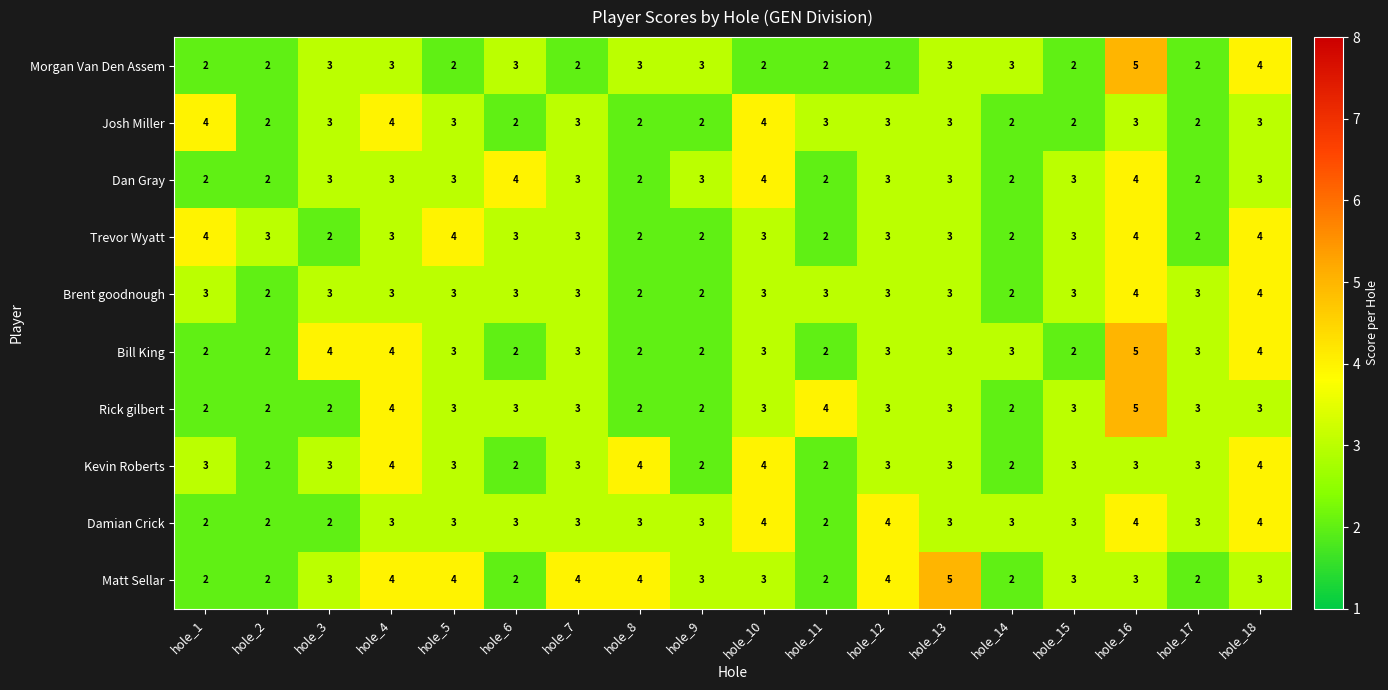

Which series has the largest total across all categories?

Matt Sellar